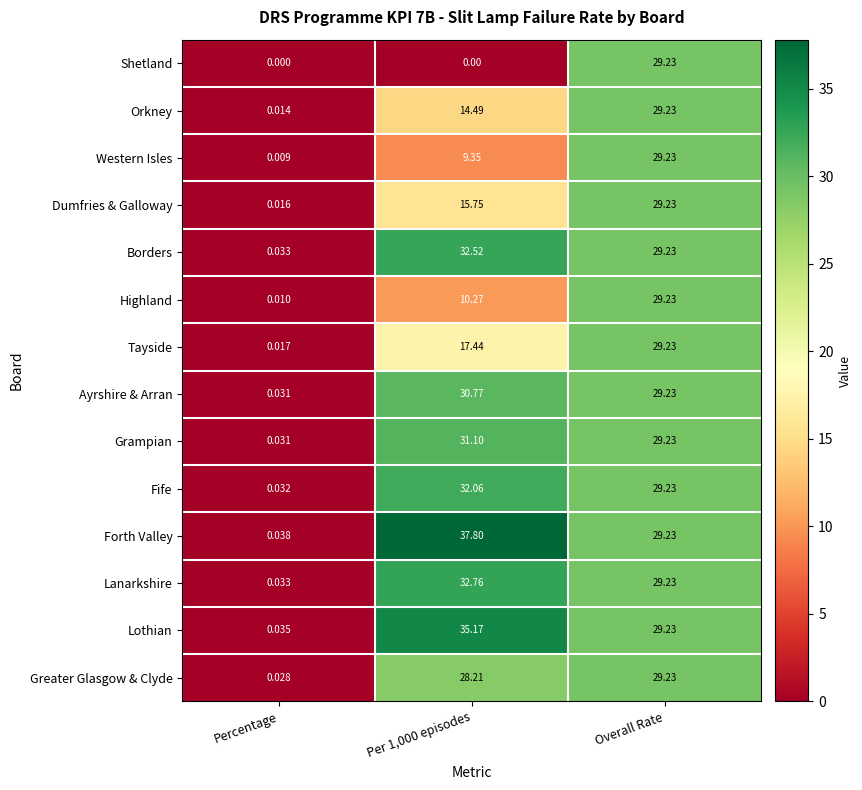

Which series has the widest spread of values?

Forth Valley